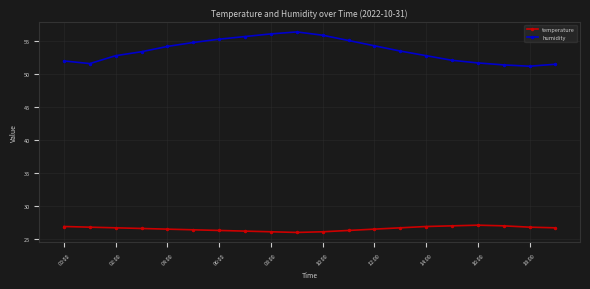

At how many categories does at least one series exceed 49?

20